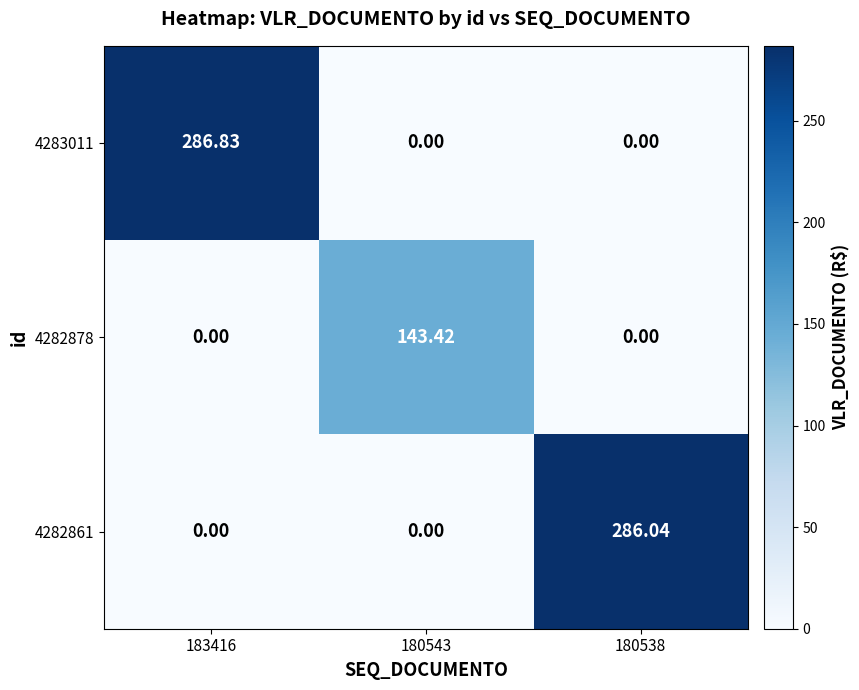

Which series changed the most between 183416 and 180538?

4283011